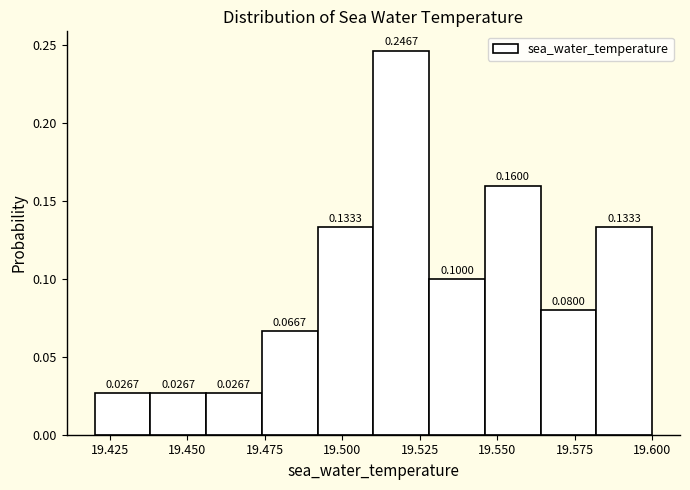

Read against the x-axis, roughly where is the centre of the tallest bar?

19.520